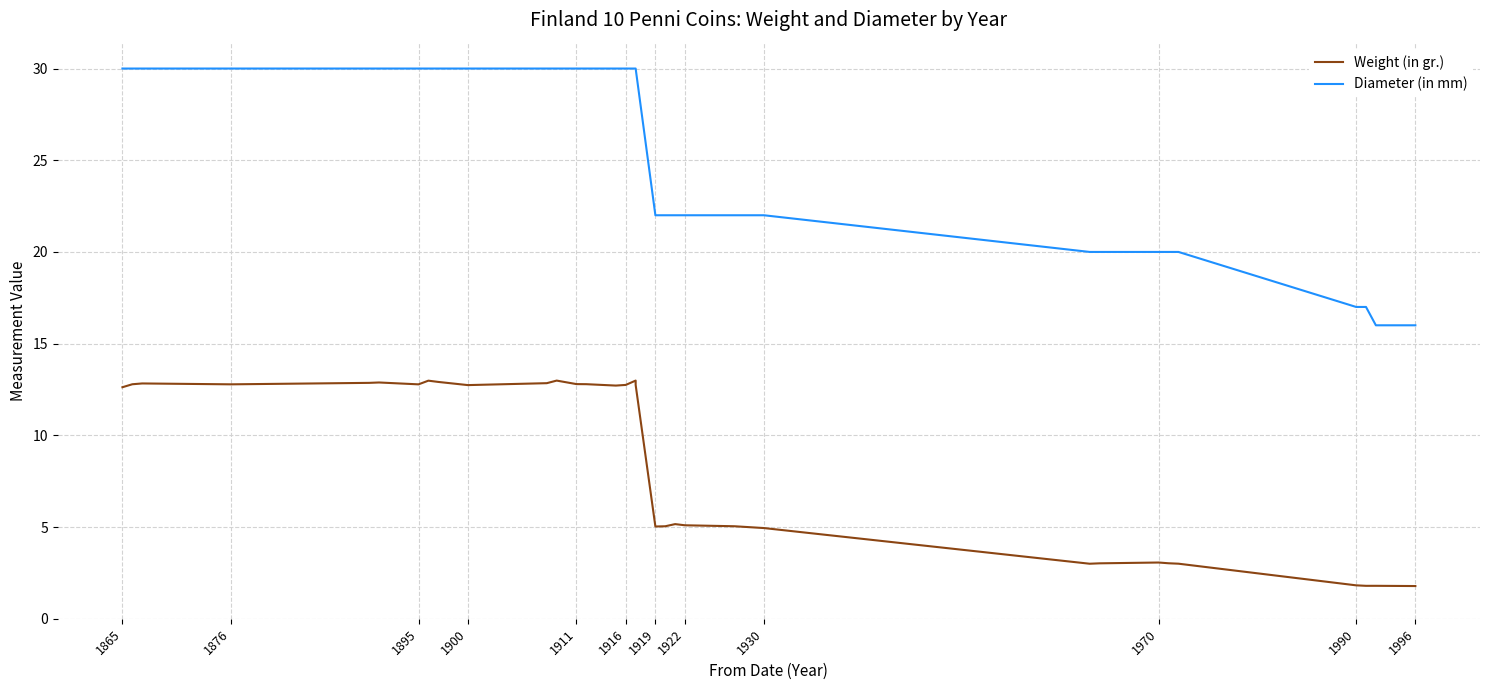

Reading left to right, what are all the values shown in this chart?

Weight (in gr.): 12.6	12.8	12.8	12.8	12.9	12.9	12.8	13.0	12.9	12.7	12.8	13.0	12.8	12.8	12.7	12.7	13.0	12.7	5.0	5.0	5.2	5.1	5.0	5.0	4.9	3.0	3.0	3.1	3.0	3.0	1.8	1.8	1.8	1.8
Diameter (in mm): 30.0	30.0	30.0	30.0	30.0	30.0	30.0	30.0	30.0	30.0	30.0	30.0	30.0	30.0	30.0	30.0	30.0	30.0	22.0	22.0	22.0	22.0	22.0	22.0	22.0	20.0	20.0	20.0	20.0	20.0	17.0	17.0	16.0	16.0